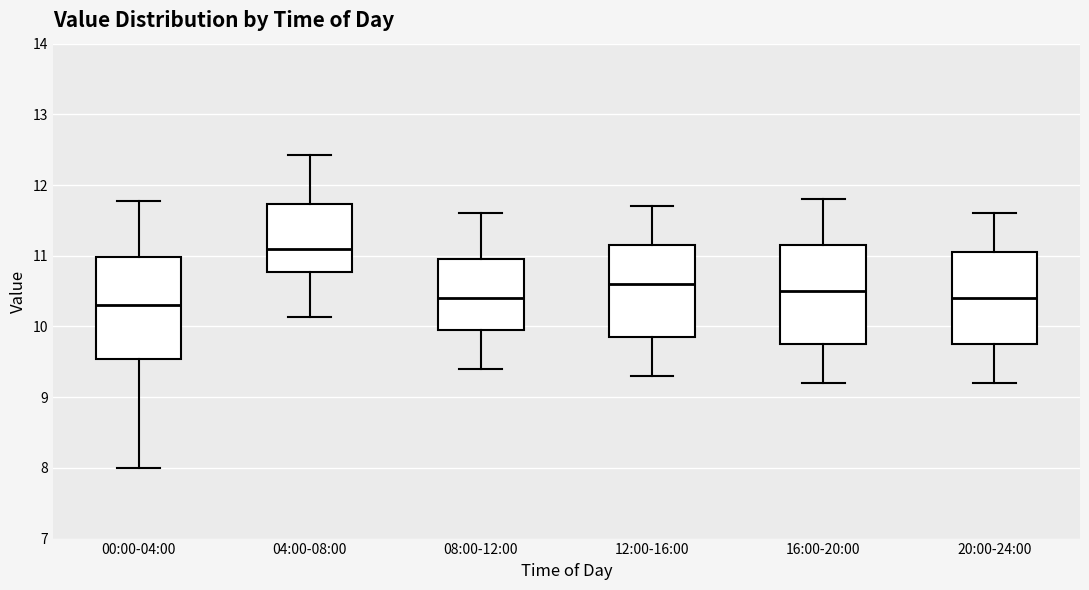

Where is the upper edge of the box for 16:00-20:00 on the y-axis? The values are not printed on the chart, so give them approximately, as read against the axis.

11.2